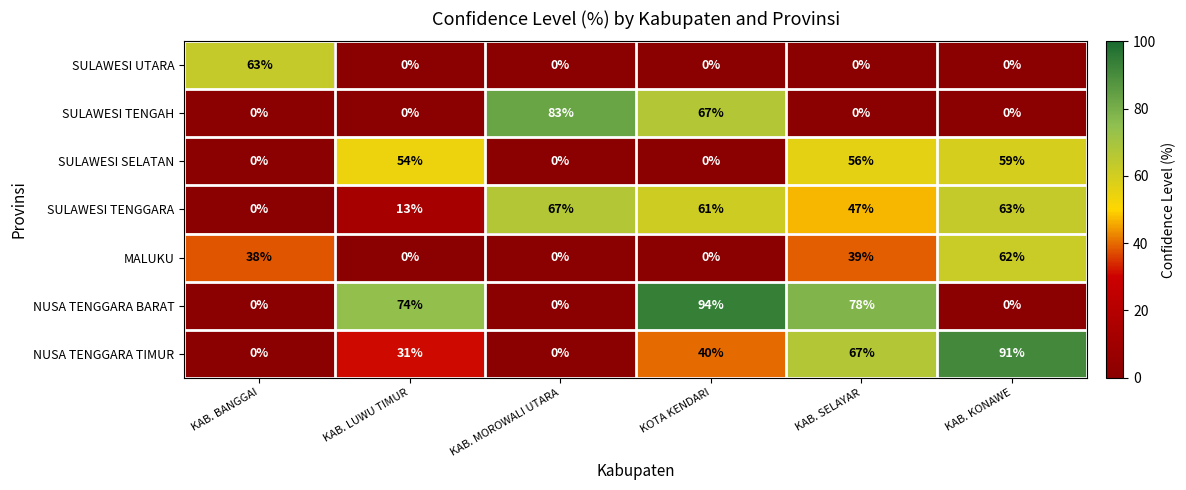

At which label is SULAWESI TENGAH closest to 41?

KOTA KENDARI